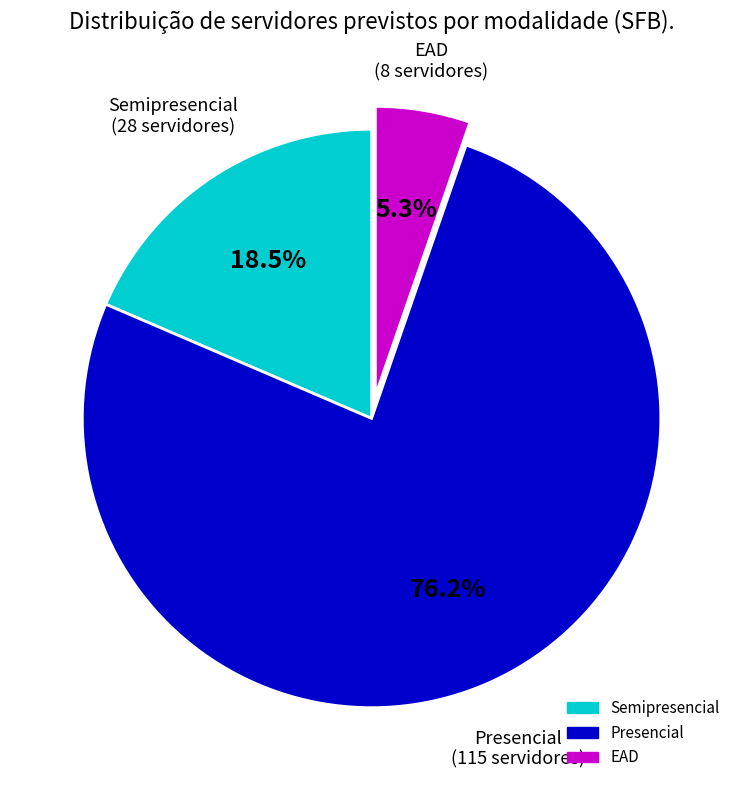

How many segments does this pie chart have?

3